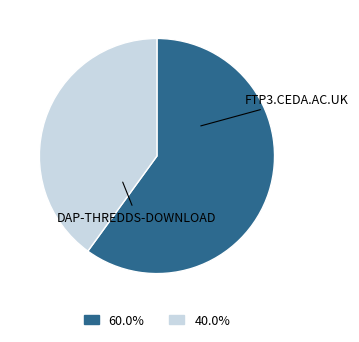

Approximately how many times larger is the value at FTP3.CEDA.AC.UK compared to DAP-THREDDS-DOWNLOAD?

1.5